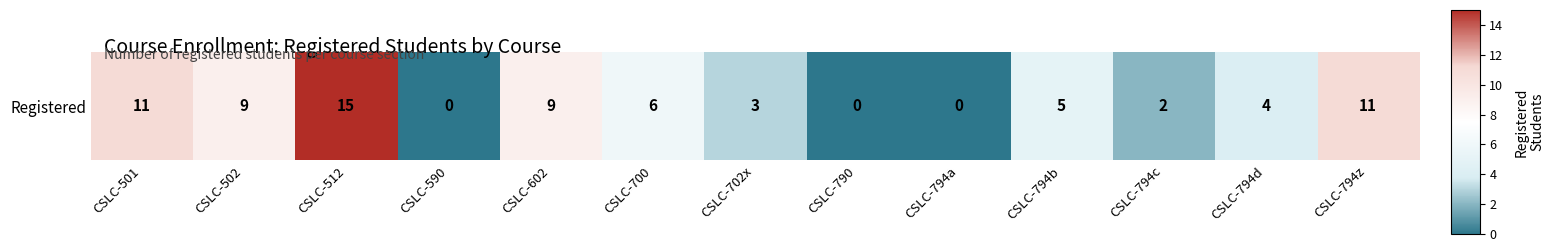

The value at CSLC-794c is 1. True or false?

False